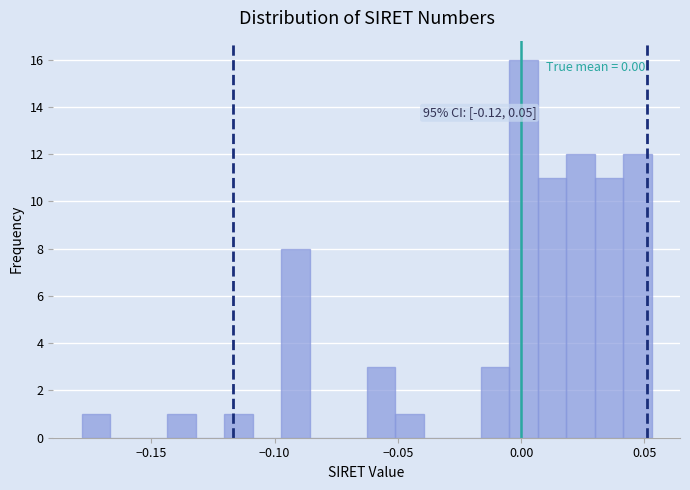

Around what value on the x-axis is the tallest bar? Give the approximate position of its centre, as read against the axis.

0.000